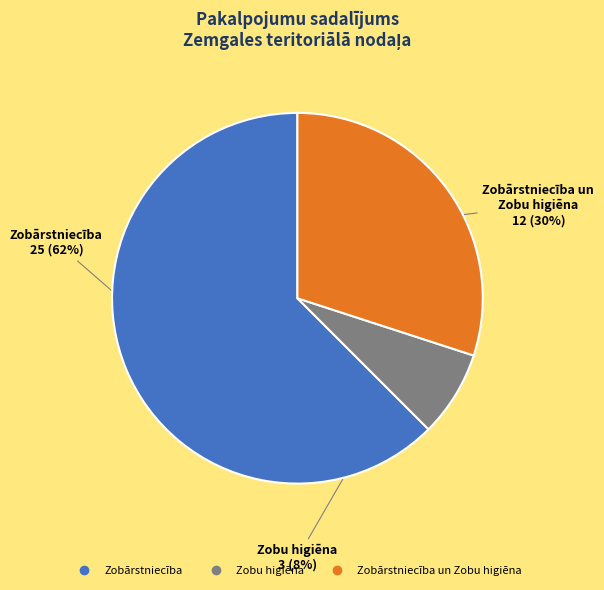

To the nearest percent, what is the average slice percentage?

33%